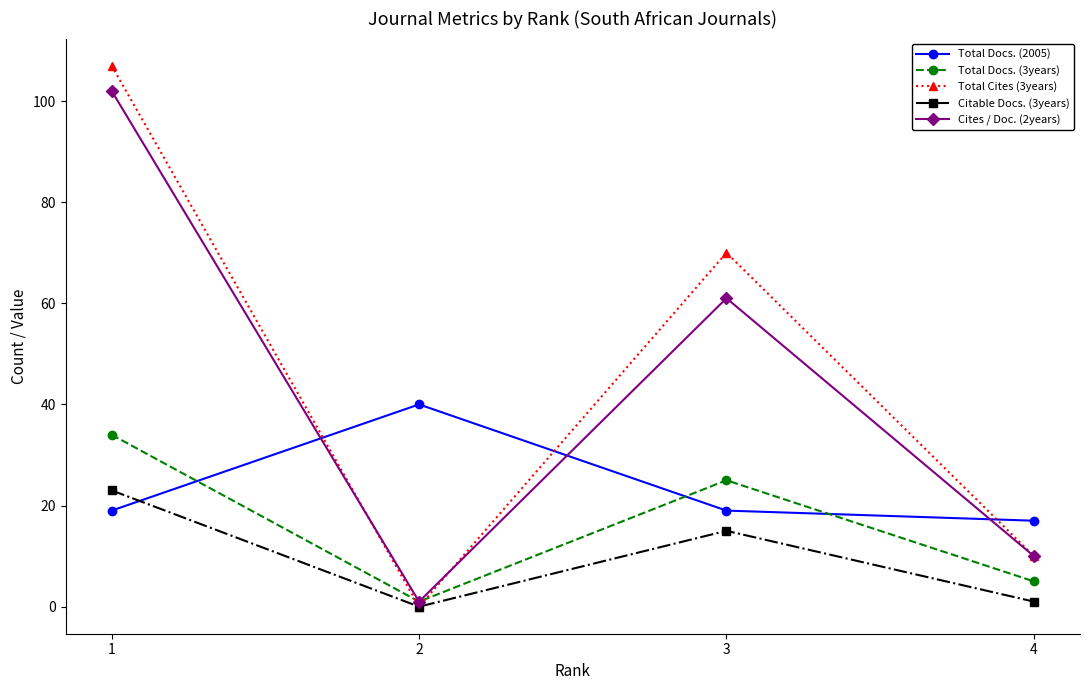

List the labels in order of Total Docs. (3years) value, largest first.

1, 3, 4, 2